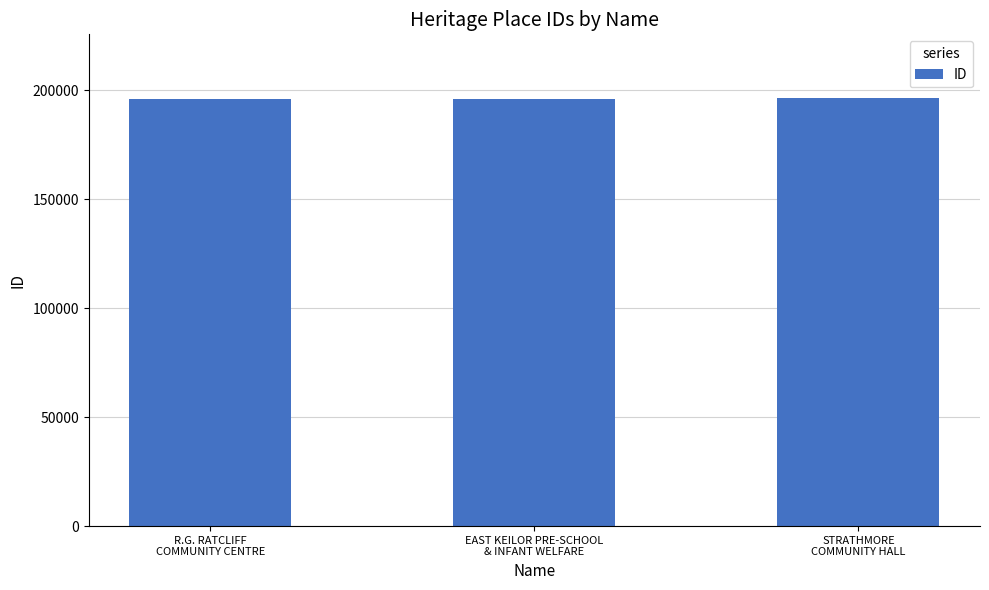

At which label is the value closest to 196120?

EAST KEILOR PRE-SCHOOL
& INFANT WELFARE